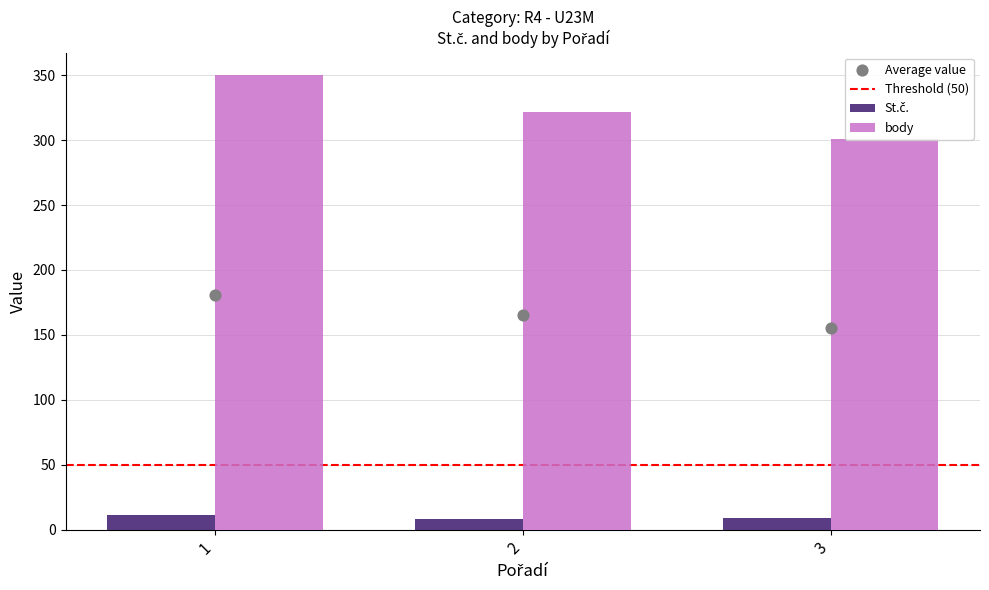

Is the value of body at 2 greater than the value of St.č. at 1?

Yes